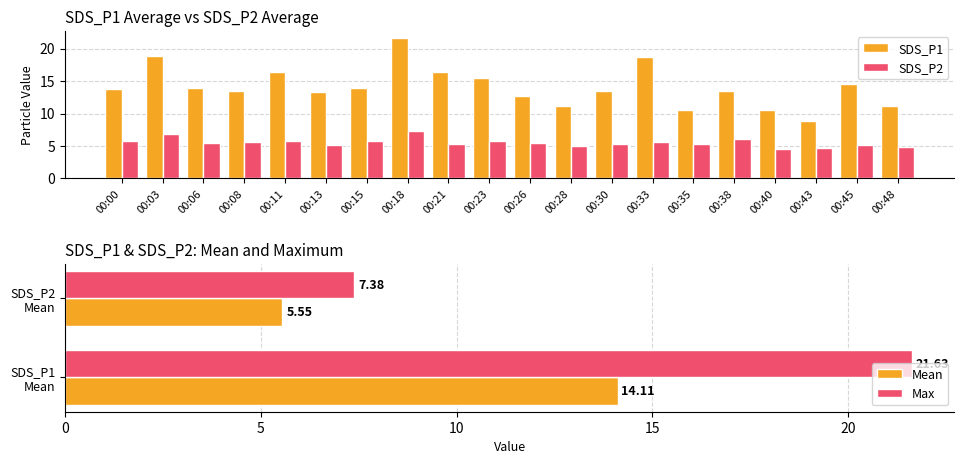

True or false: SDS_P1 has a value of 15.4 at 00:23.

True